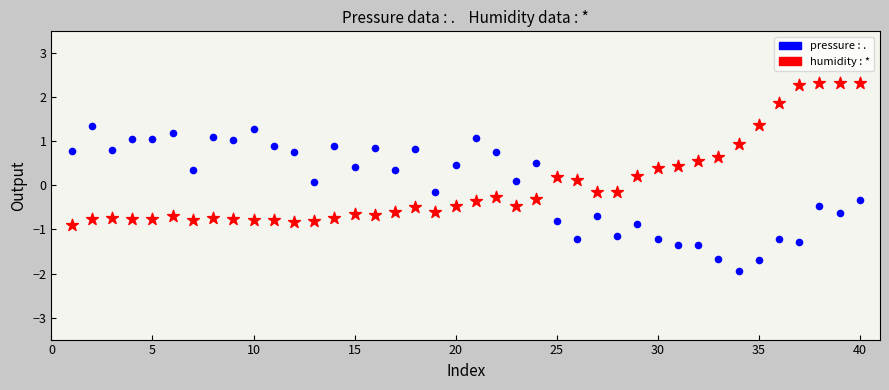

Across all data points, what is the range of X values (max minus min)?

39.0